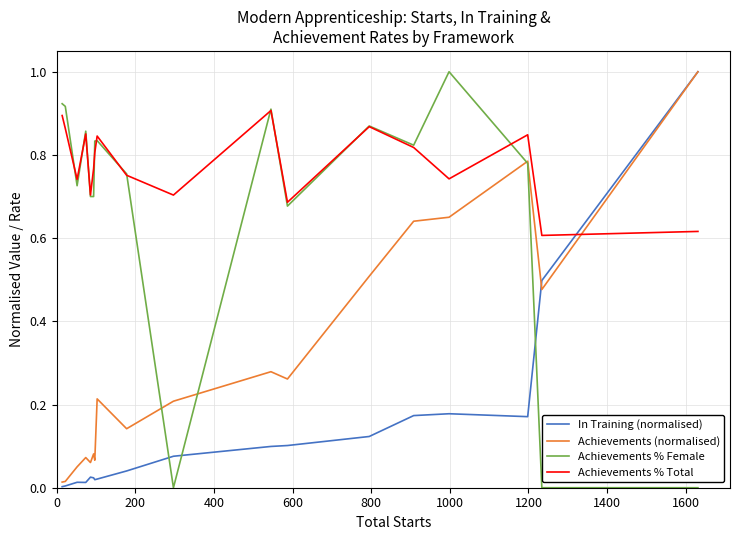

What is the maximum value for Achievements % Female?

1.0